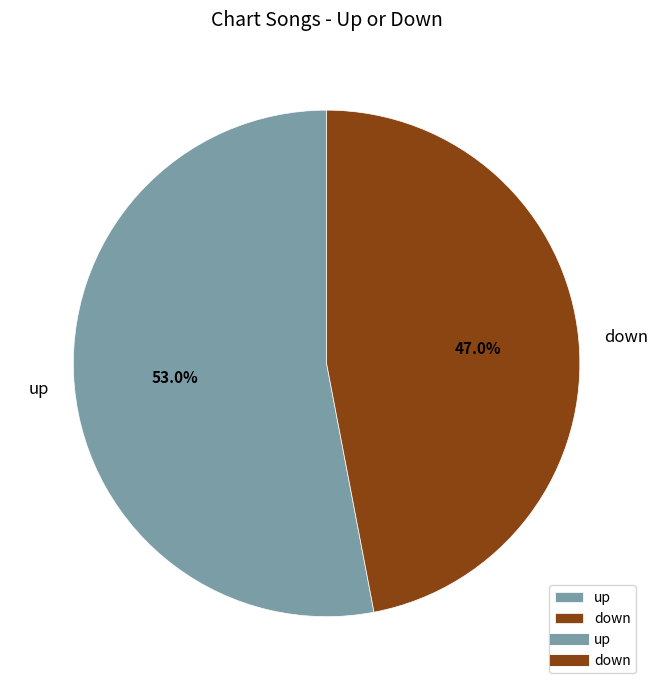

Which category accounts for the majority?

up